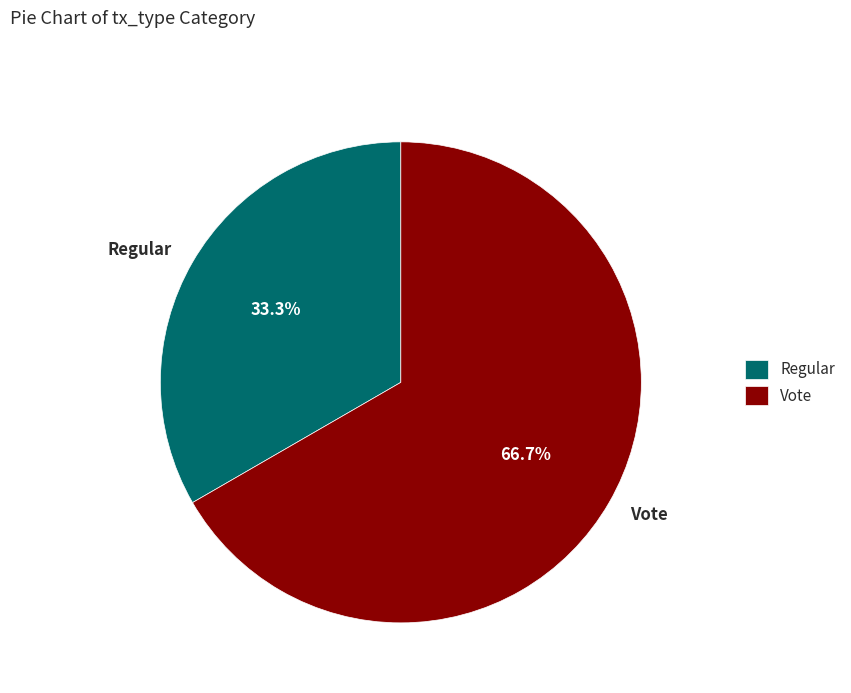

What percentage is NOT represented by Regular?

66.7%